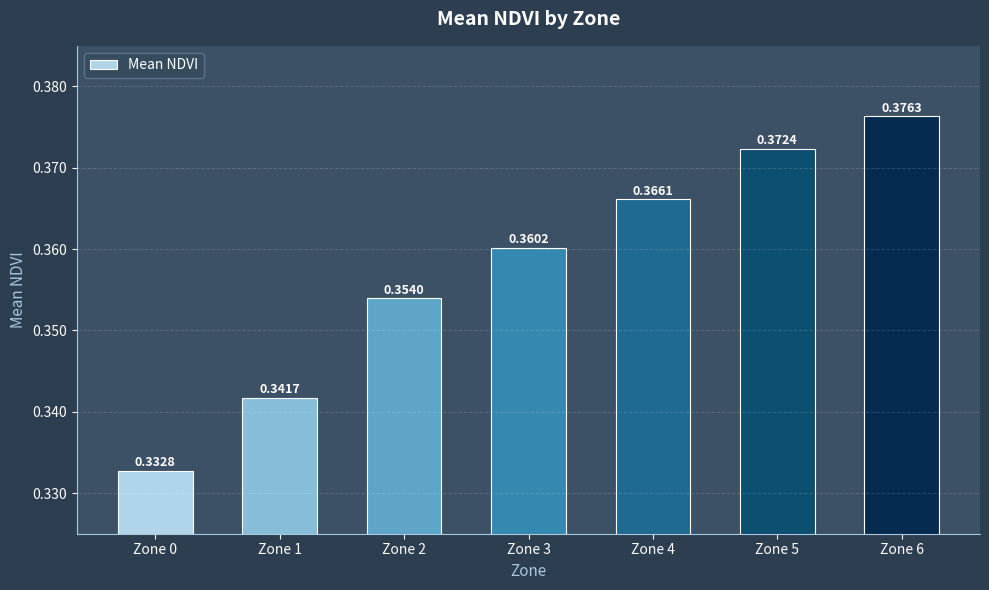

Count the values in the range 0 to 1.

7